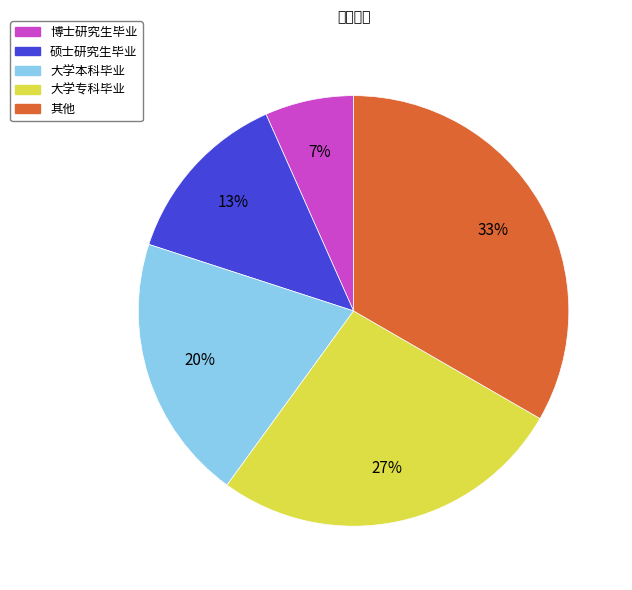

The 硕士研究生毕业 slice represents 23% of the pie. True or false?

False